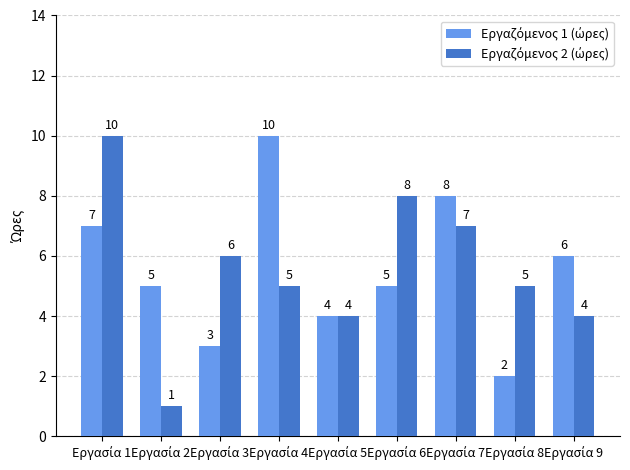

Are the bars grouped side by side (vs. stacked)?

Yes